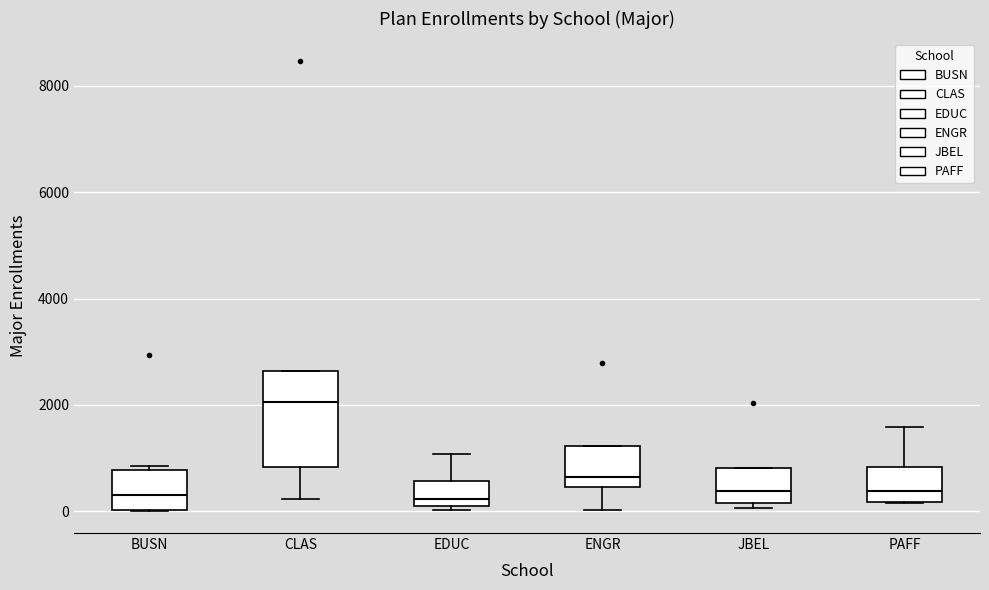

Where does the median line of the box for PAFF sit on the y-axis? The values are not printed on the chart, so give them approximately, as read against the axis.

400